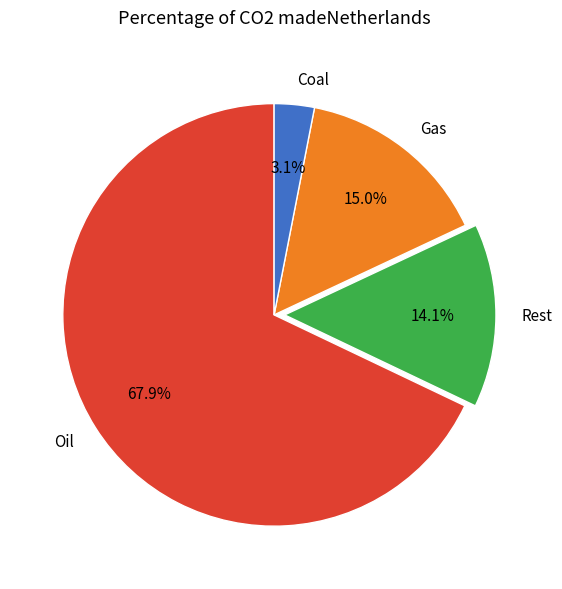

Which slice is the smallest?

Coal